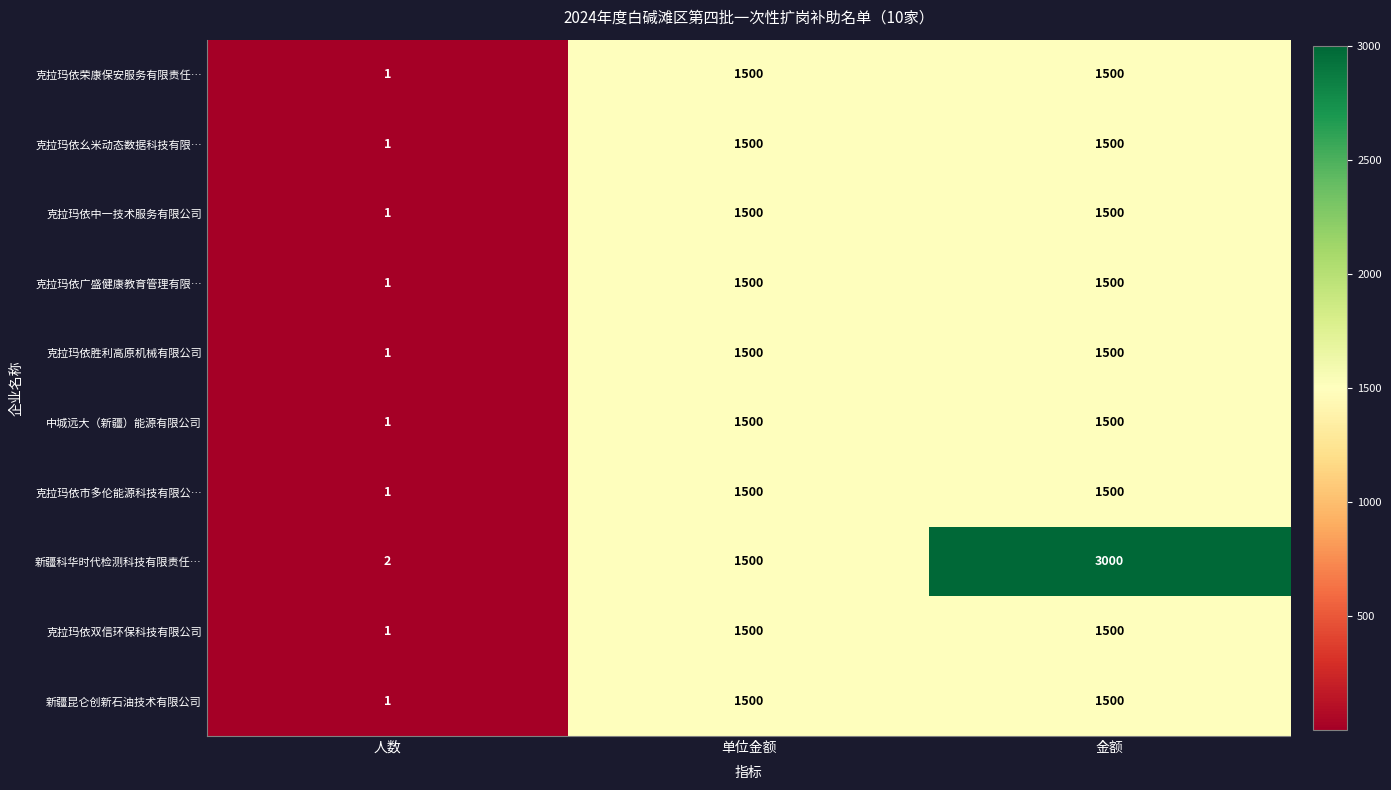

At which category does the chart reach its minimum across all series?

人数